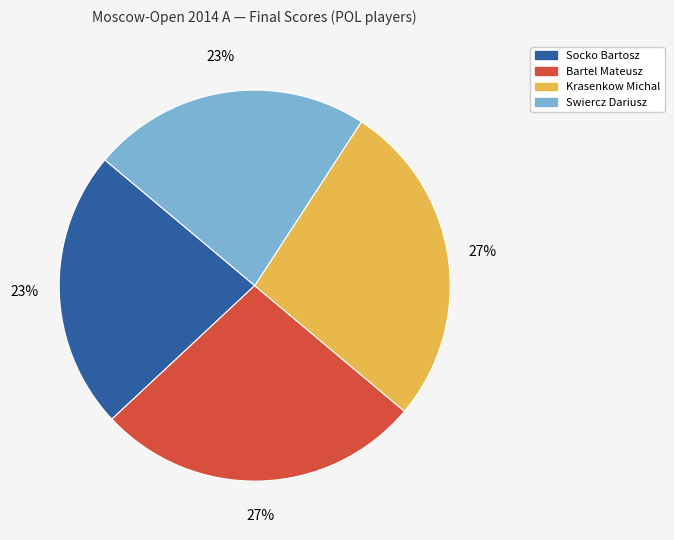

To the nearest percent, what is the average slice percentage?

25%